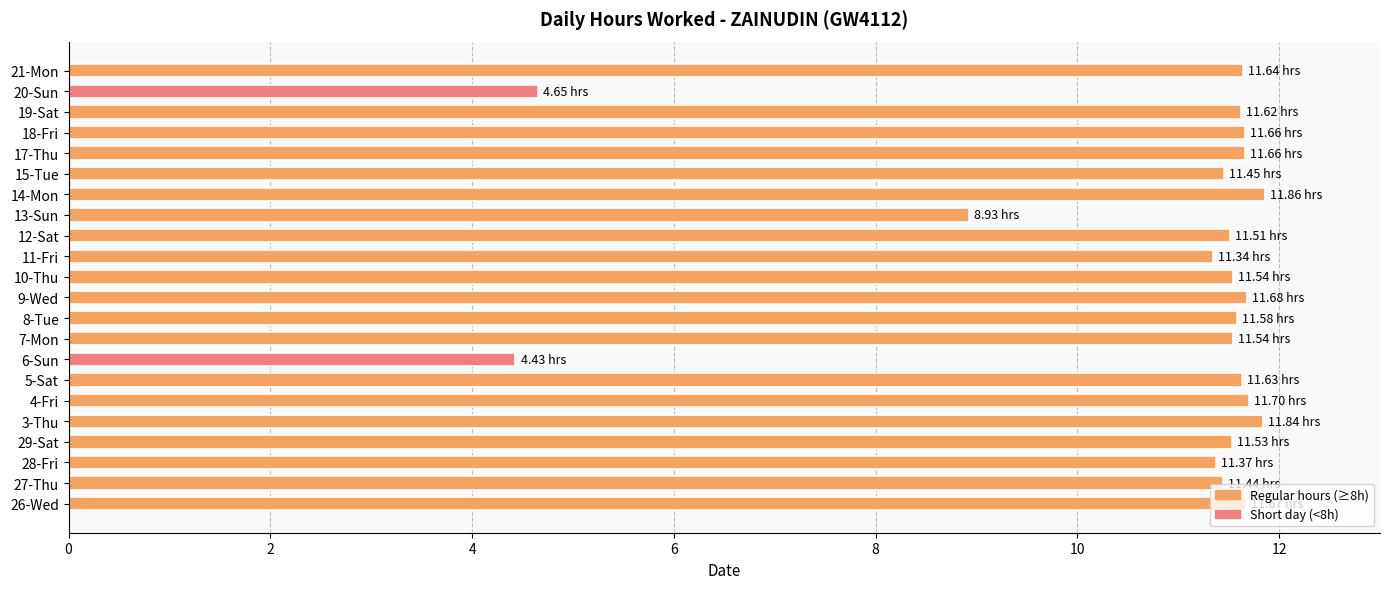

How many bars are there in total?

22